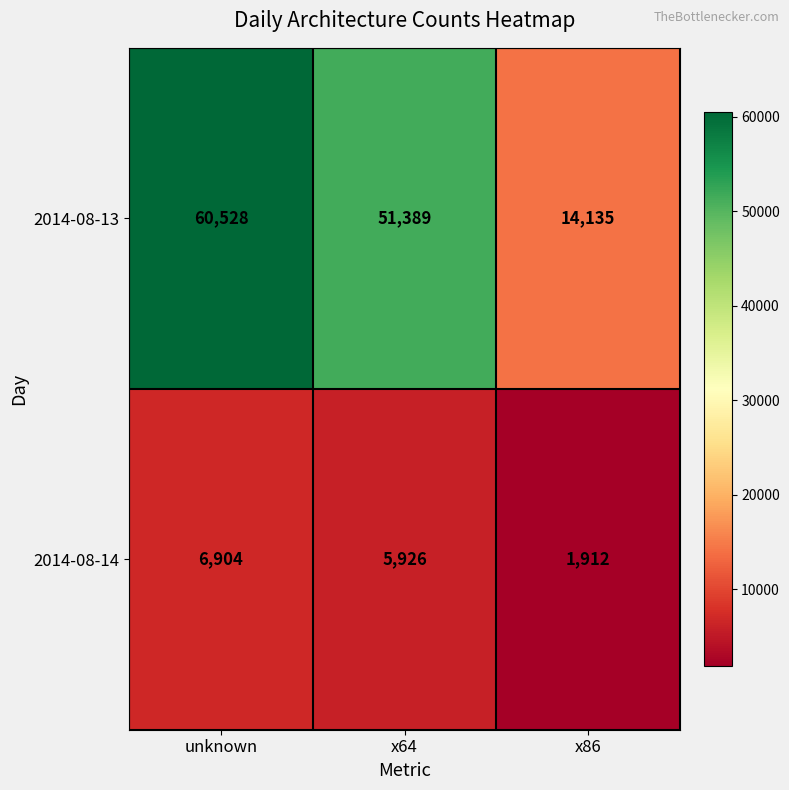

What is the difference between the maximum and second lowest values in the 2014-08-14 series?

978